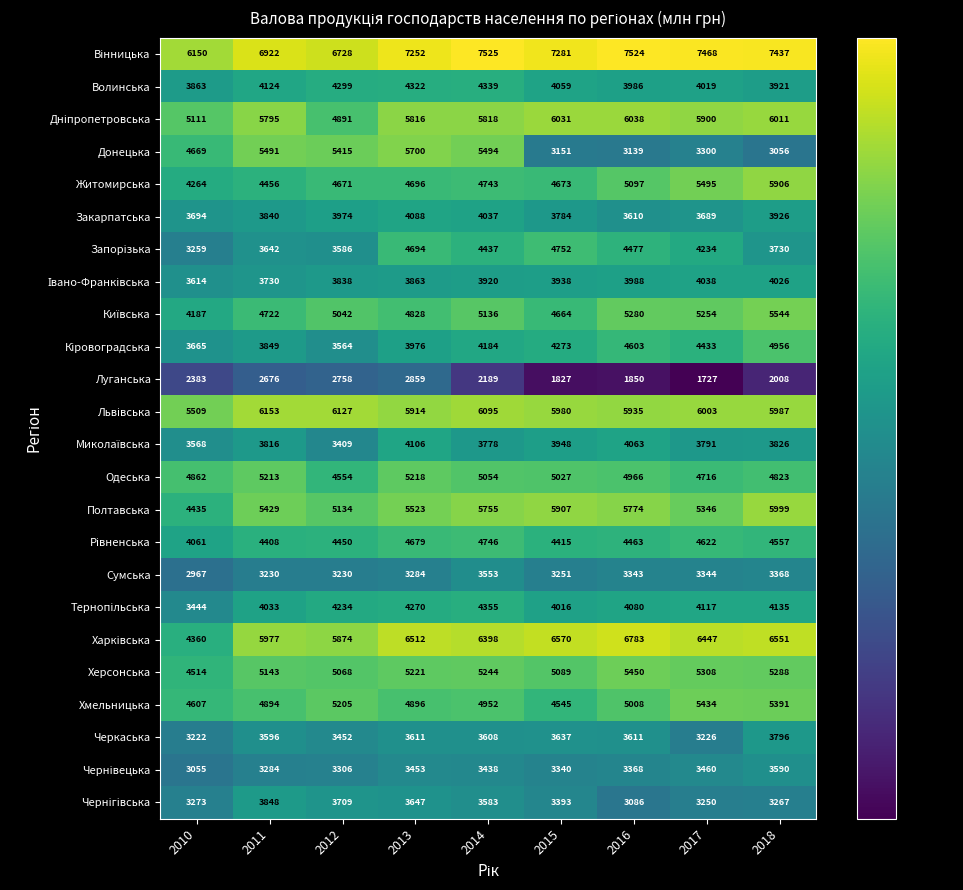

How many data points does each series have?

9